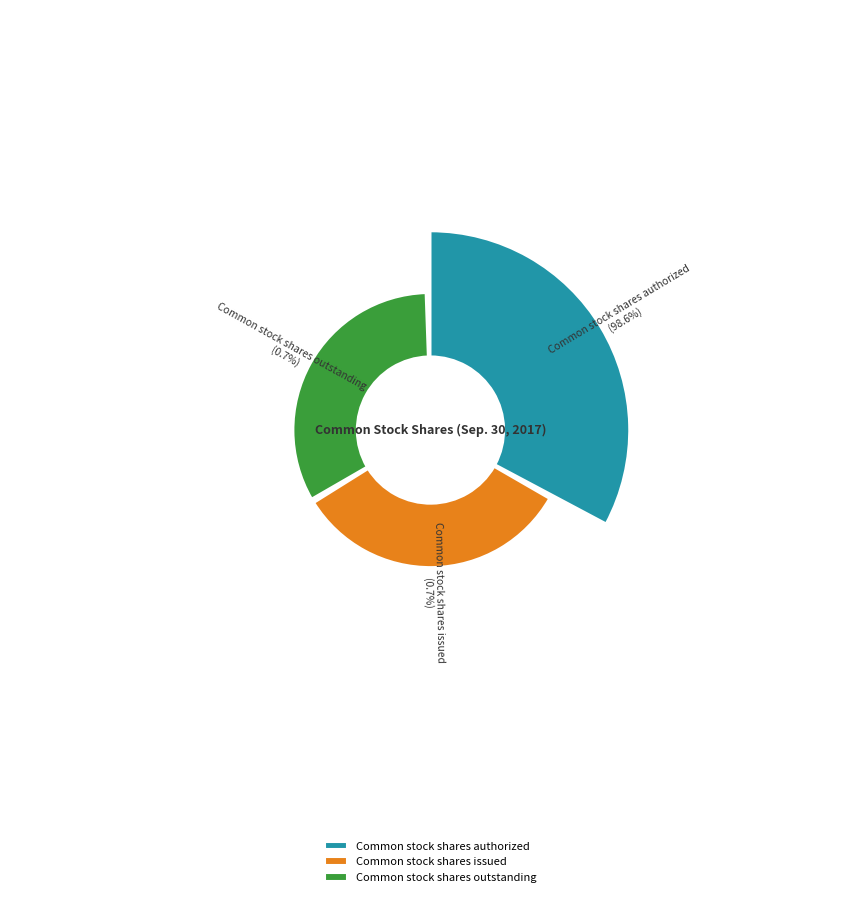

What is the ratio of the value at Common stock shares issued to the value at Common stock shares outstanding?

1.0